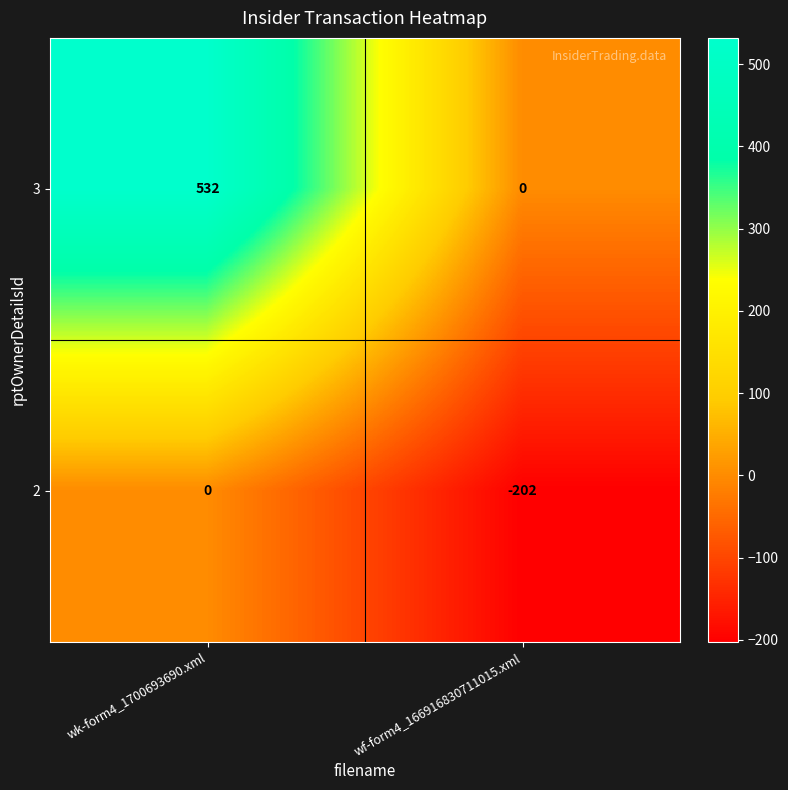

What value does the 2 series have at wf-form4_166916830711015.xml, to the nearest 10?

-200